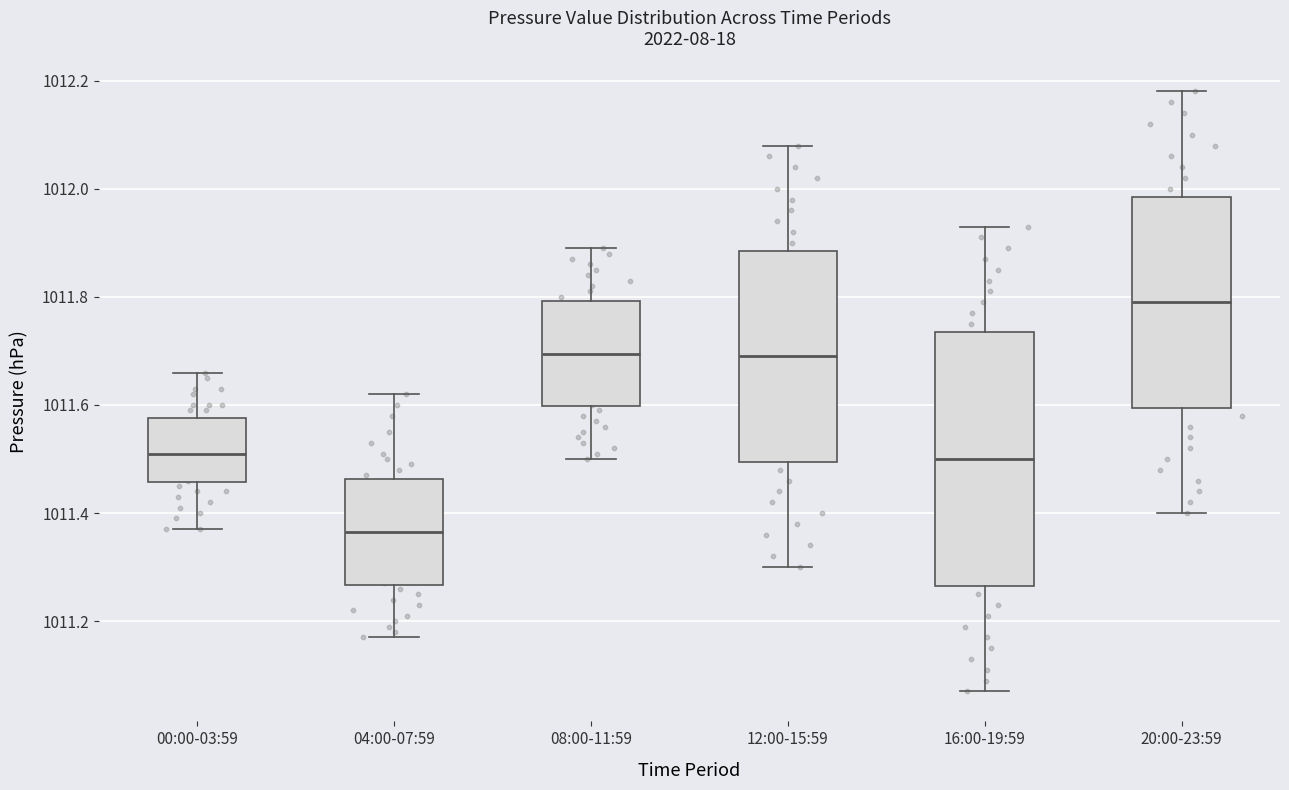

Which box's median line is the highest?

20:00-23:59